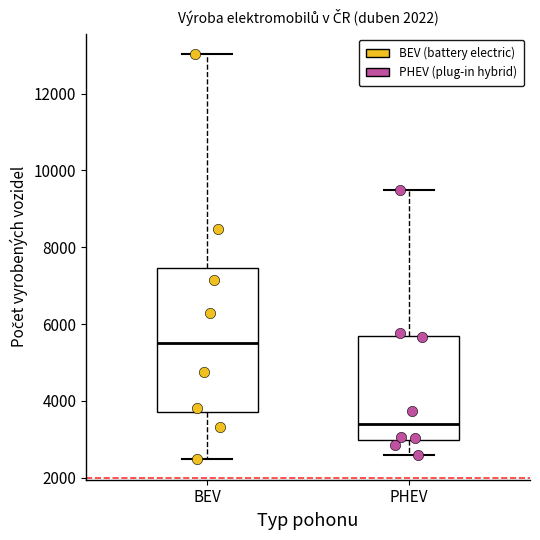

Where does the lower whisker of the box for PHEV end on the y-axis? The values are not printed on the chart, so give them approximately, as read against the axis.

2600